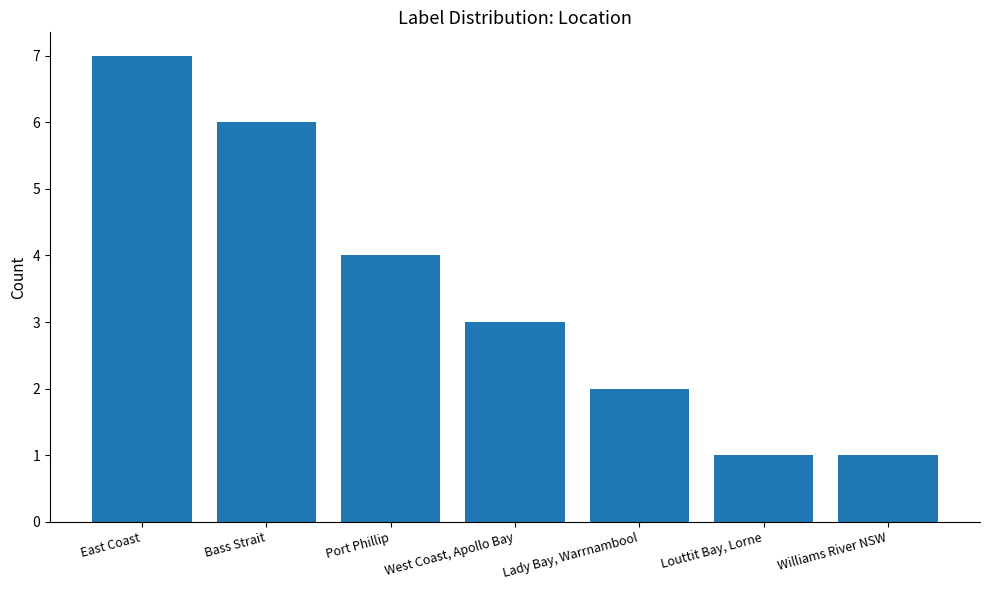

What is the change in value from East Coast to Lady Bay, Warrnambool?

-5